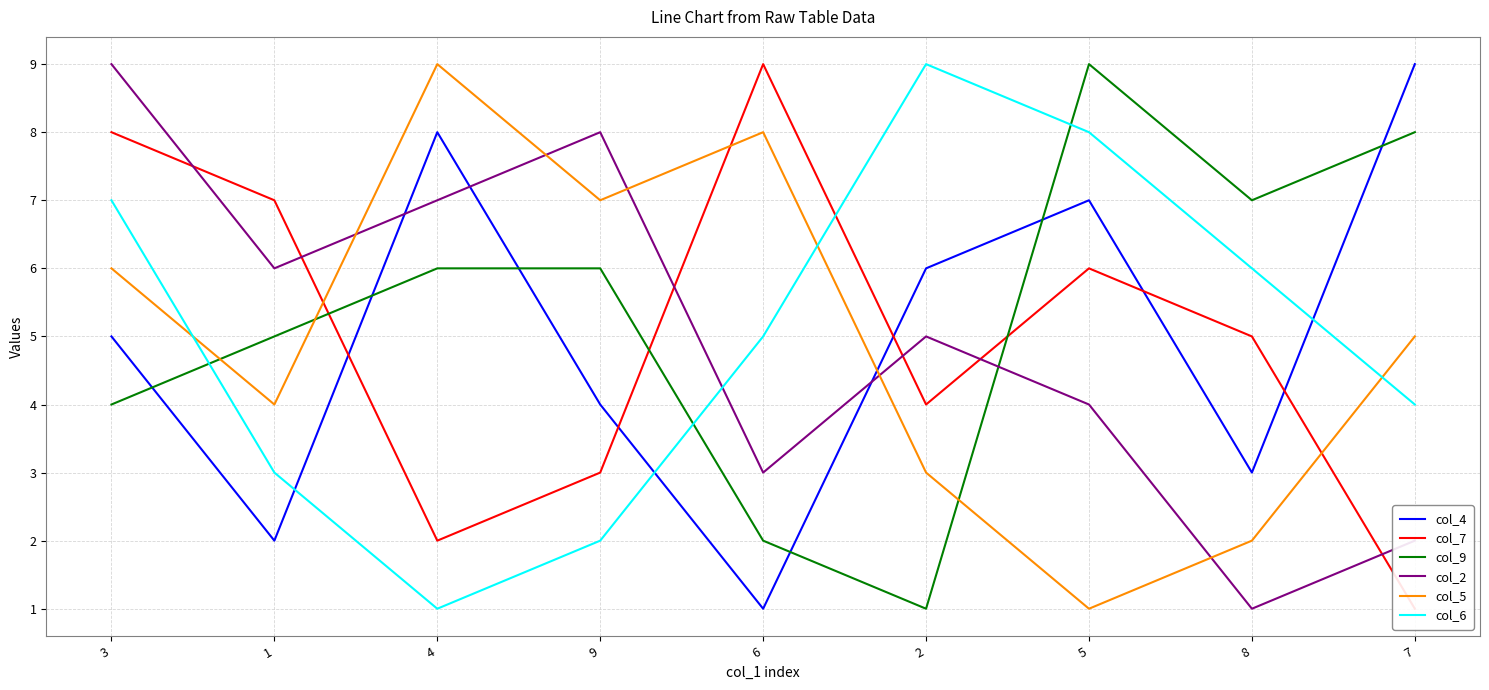

Between 4 and 9, which series saw the biggest shift?

col_4